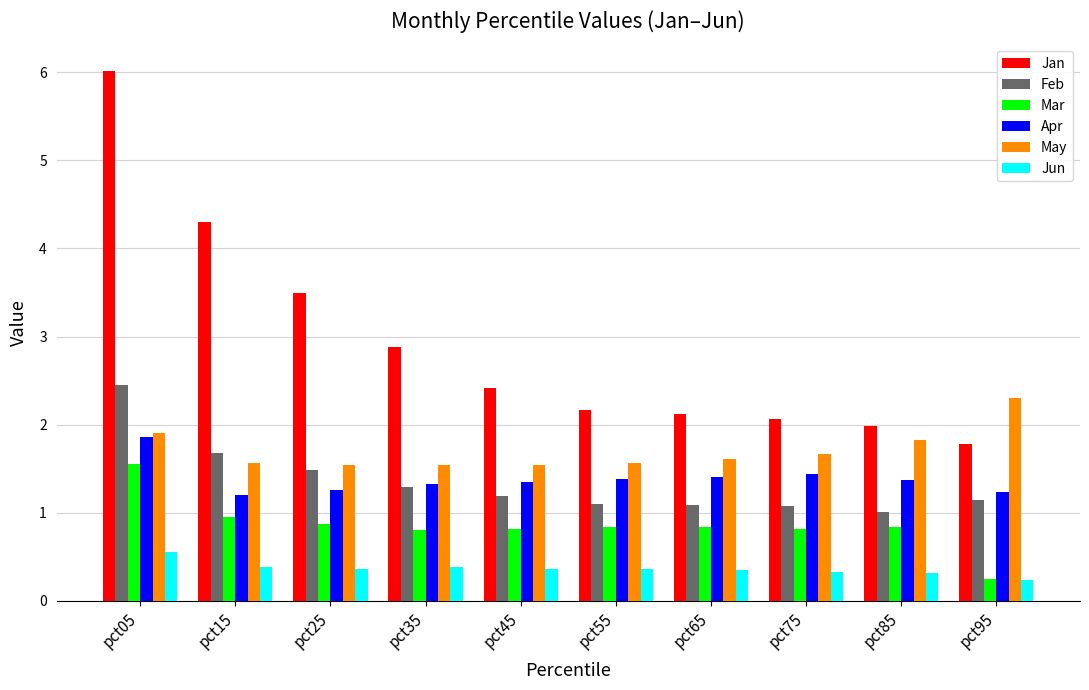

What is the difference between the highest and lowest values at pct75?

1.7